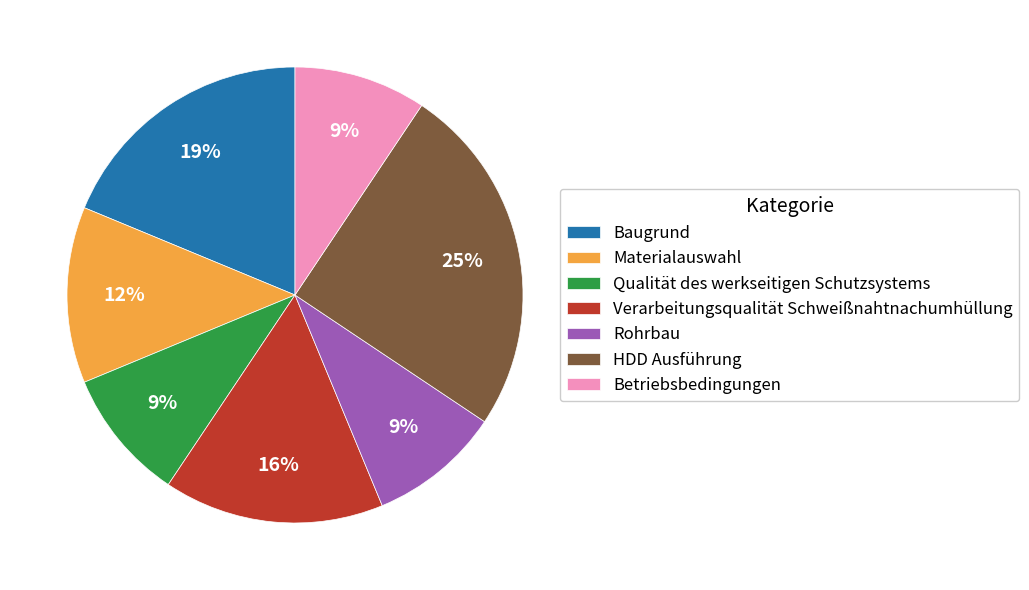

Between Verarbeitungsqualität Schweißnahtnachumhüllung and Qualität des werkseitigen Schutzsystems, which is larger?

Verarbeitungsqualität Schweißnahtnachumhüllung